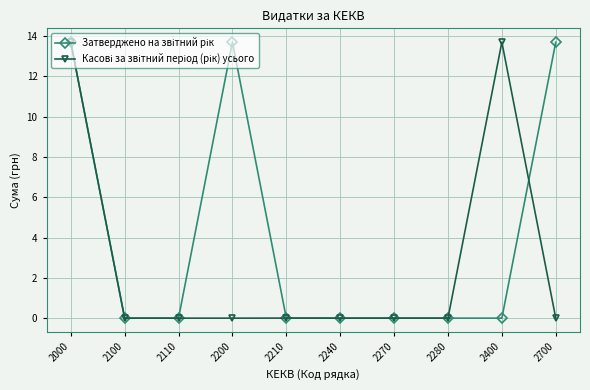

At how many categories does at least one series exceed 13?

4